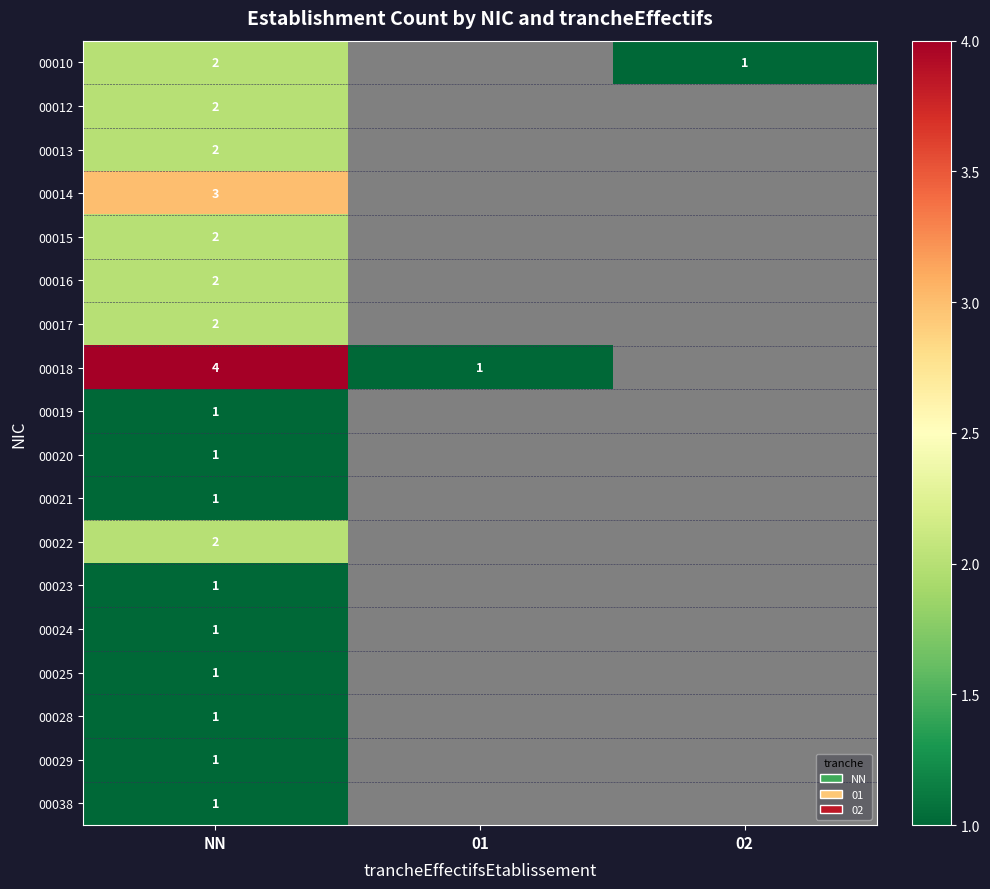

The 00021 series shows 1 at NN. True or false?

True